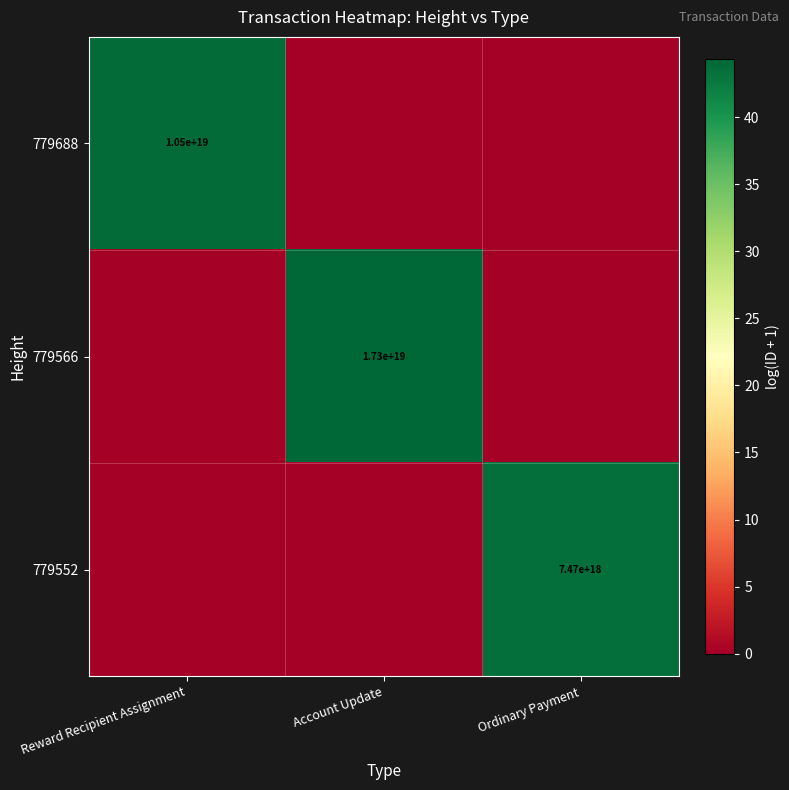

The 779552 series shows 7470000000000000000 at Ordinary Payment. True or false?

True